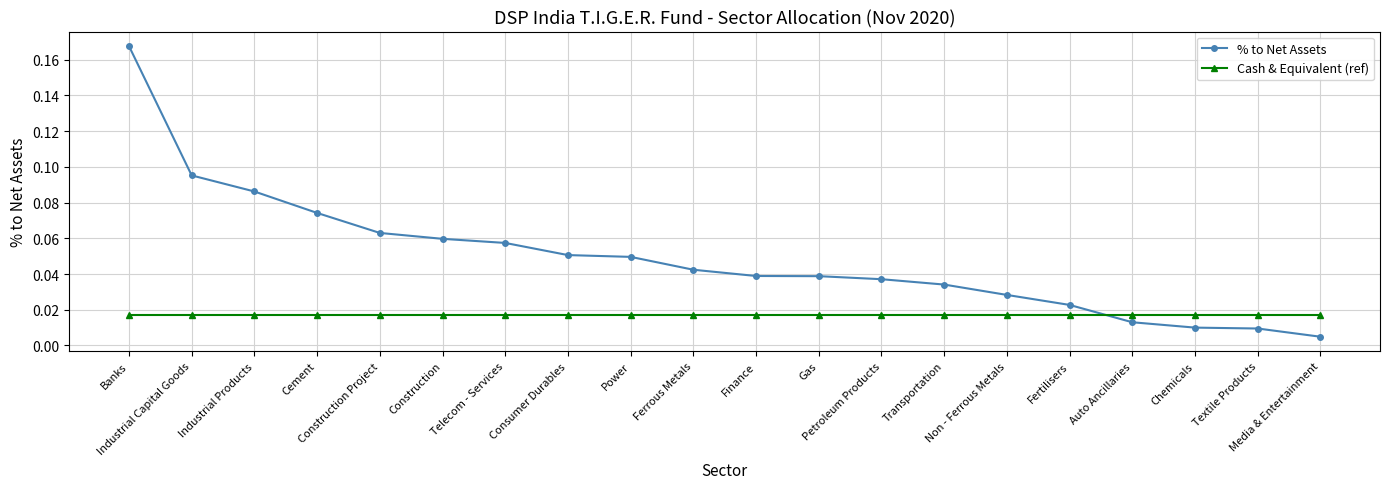

Is it true that % to Net Assets equals 0.0 at Construction Project?

False